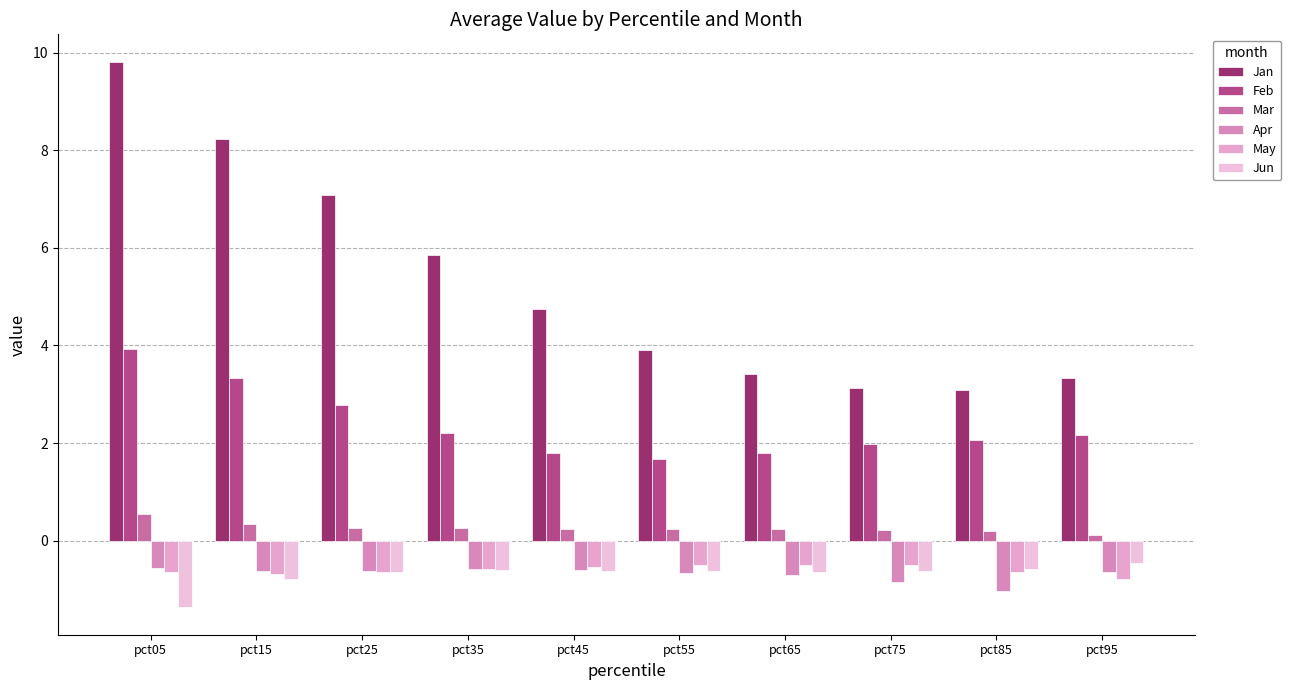

How many categories are shown in the chart?

10